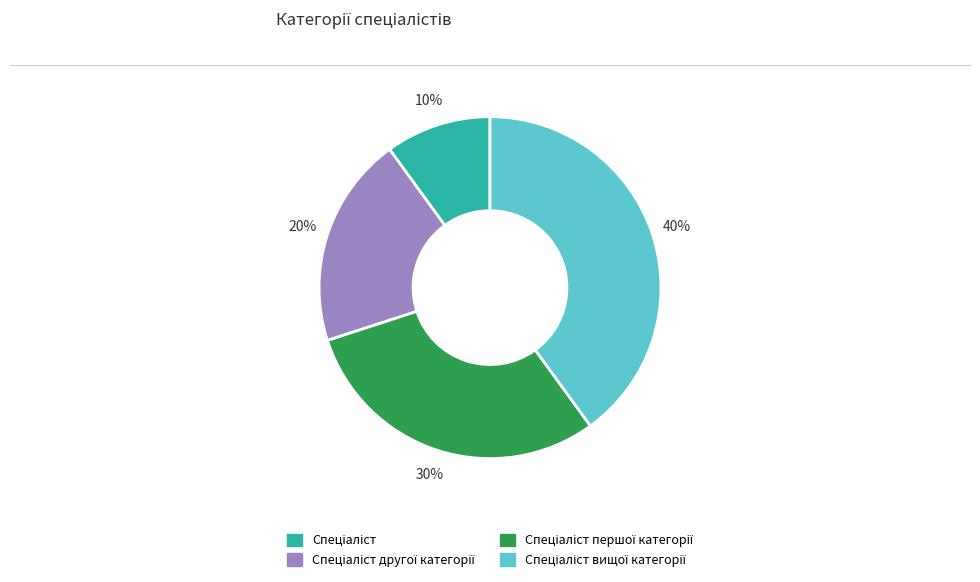

Does any single category account for the majority?

No